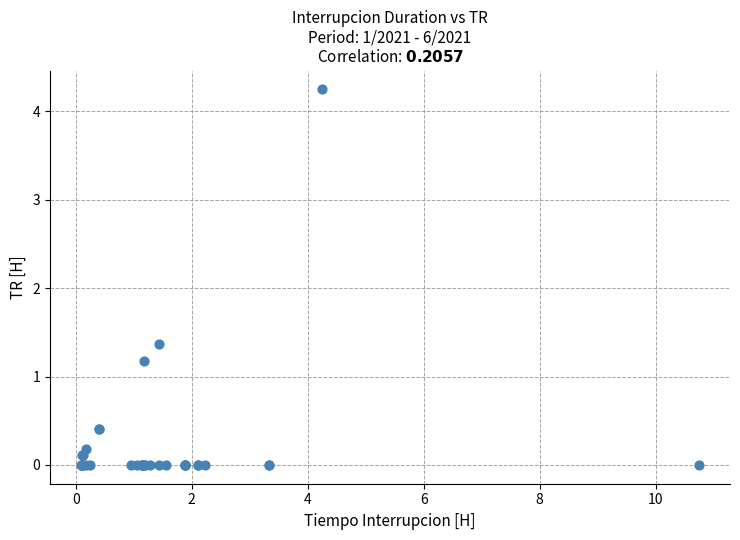

What Y value in the scatter plot is closest to 2?

1.4